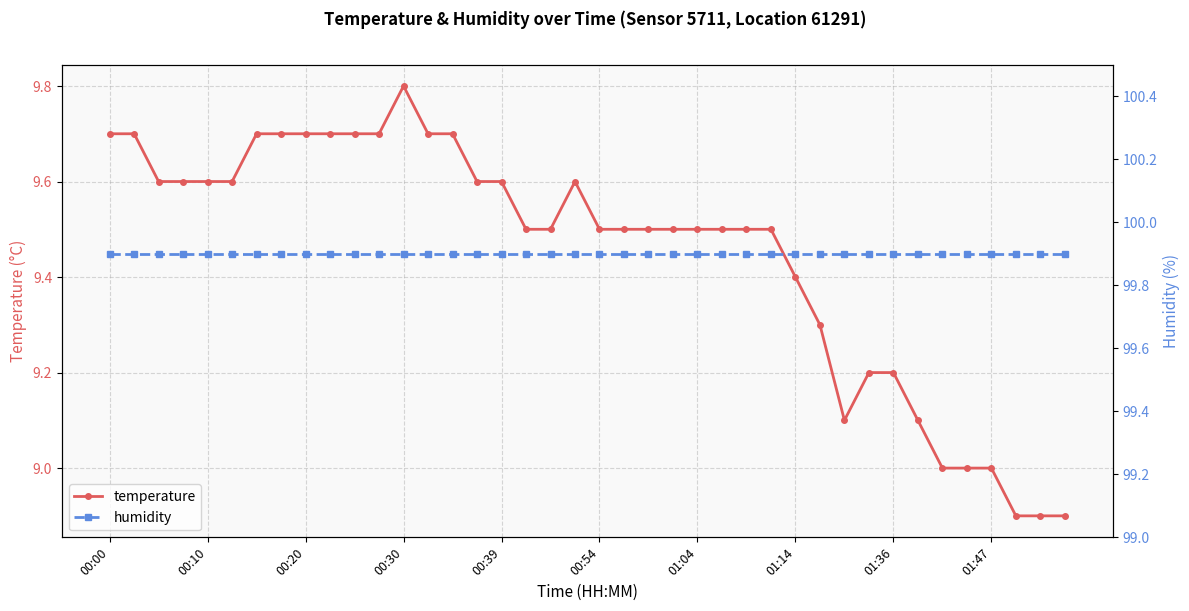

The temperature series shows 9.0 at 01:47. True or false?

True